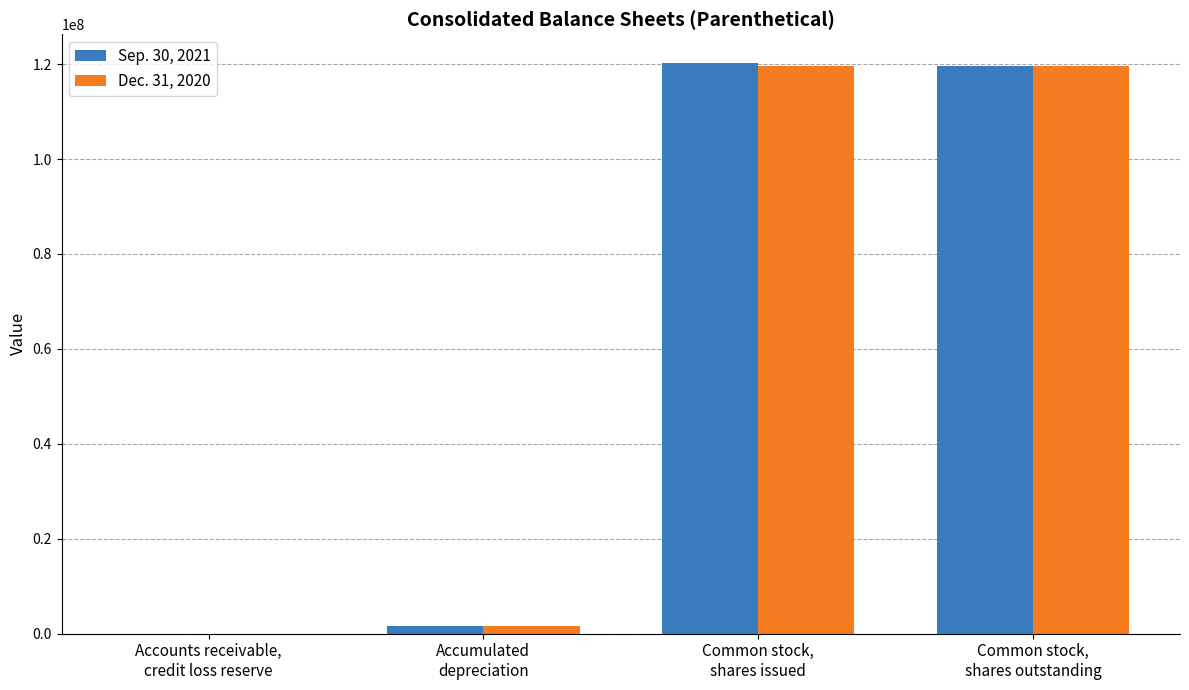

What is the greatest value displayed?

120285000